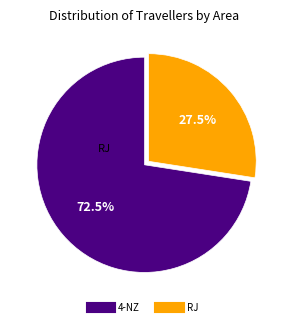

Which has a higher value, RJ or 4-NZ?

4-NZ